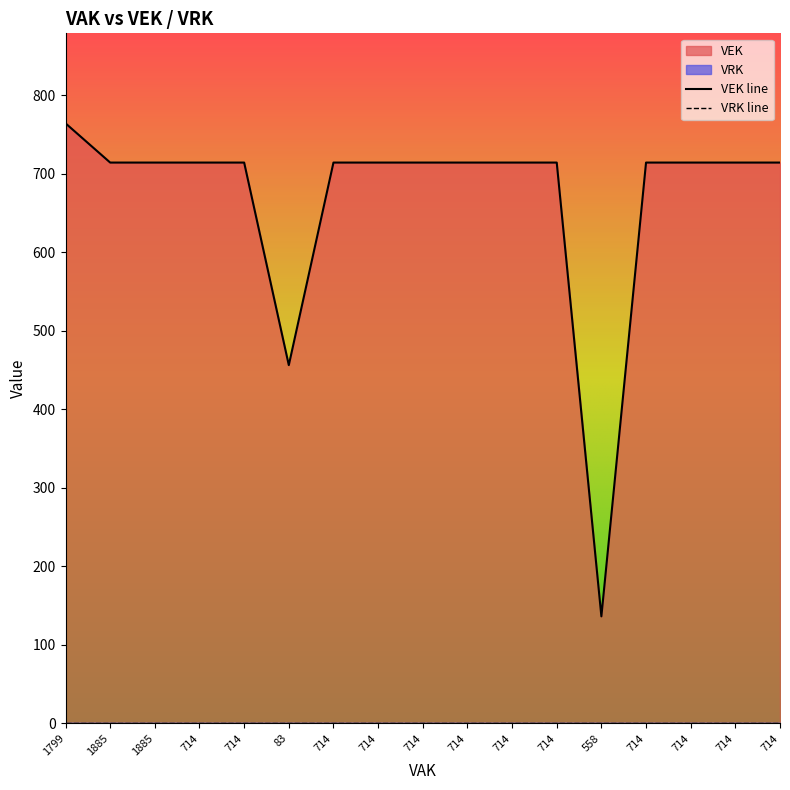

True or false: the data has more than 1 interior local peaks.

False